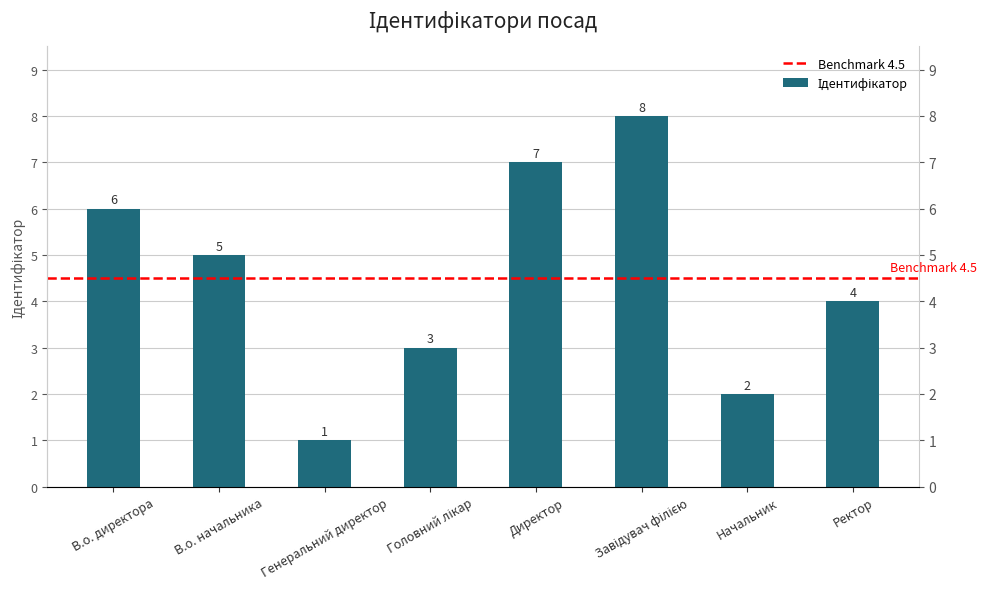

Reading right to left, list all the values displayed in this chart.

Ректор=4	Начальник=2	Завідувач філією=8	Директор=7	Головний лікар=3	Генеральний директор=1	В.о. начальника=5	В.о. директора=6